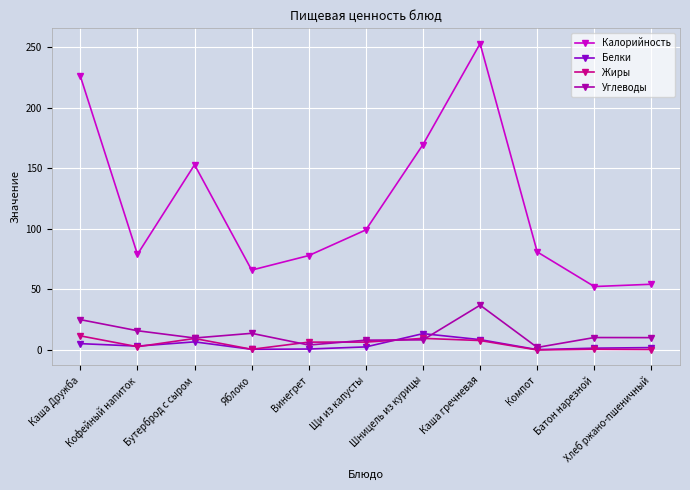

Does the chart display data point markers on the line(s)?

Yes